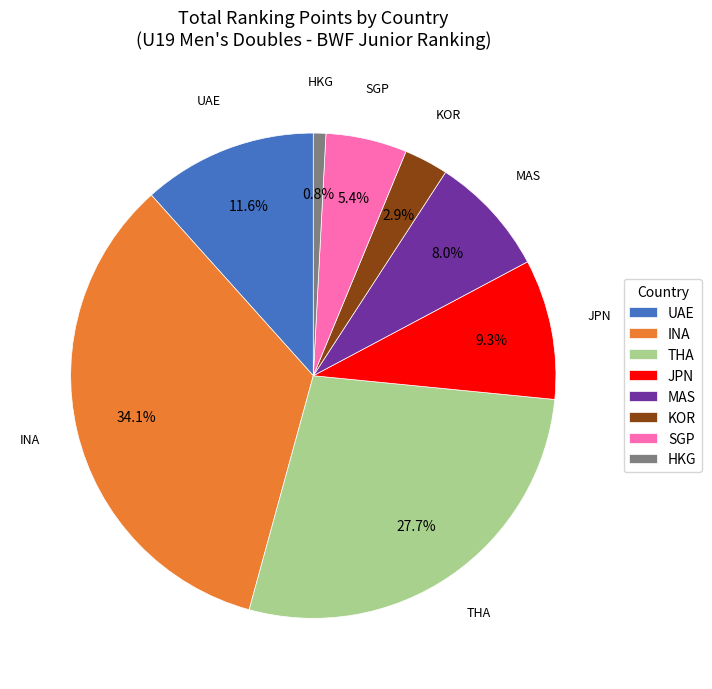

What percentage do UAE and SGP together represent?

17.0%